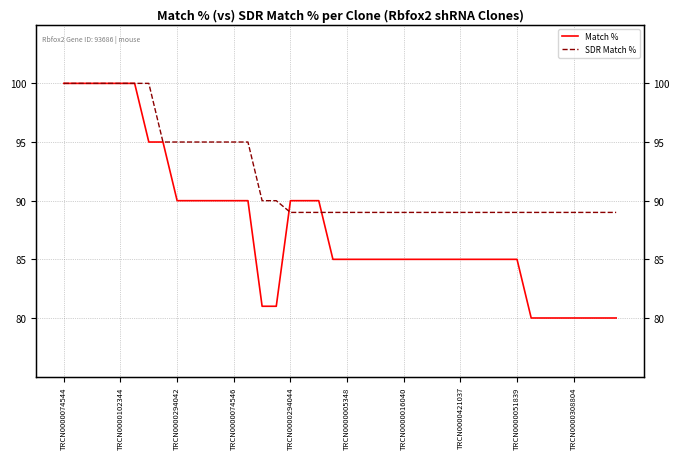

What is the value of the SDR Match % point at the 33rd from the left?

89